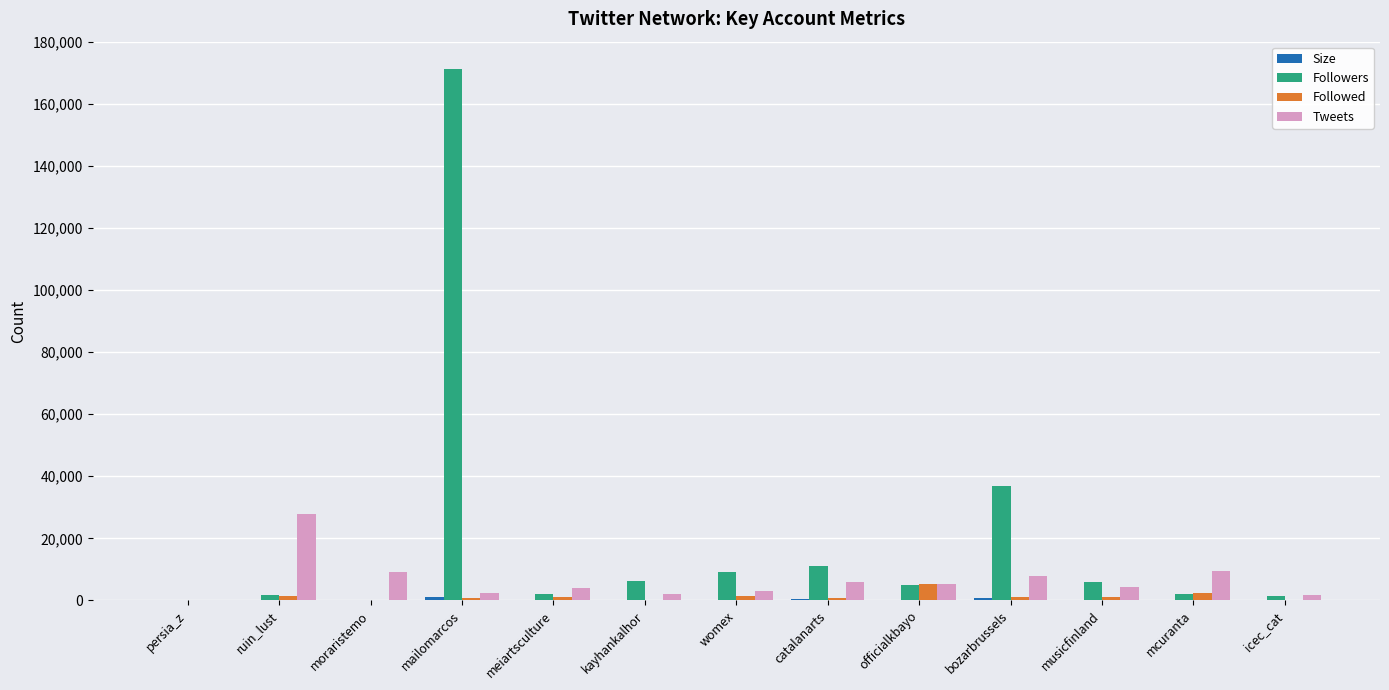

Which series has the largest total across all categories?

Followers